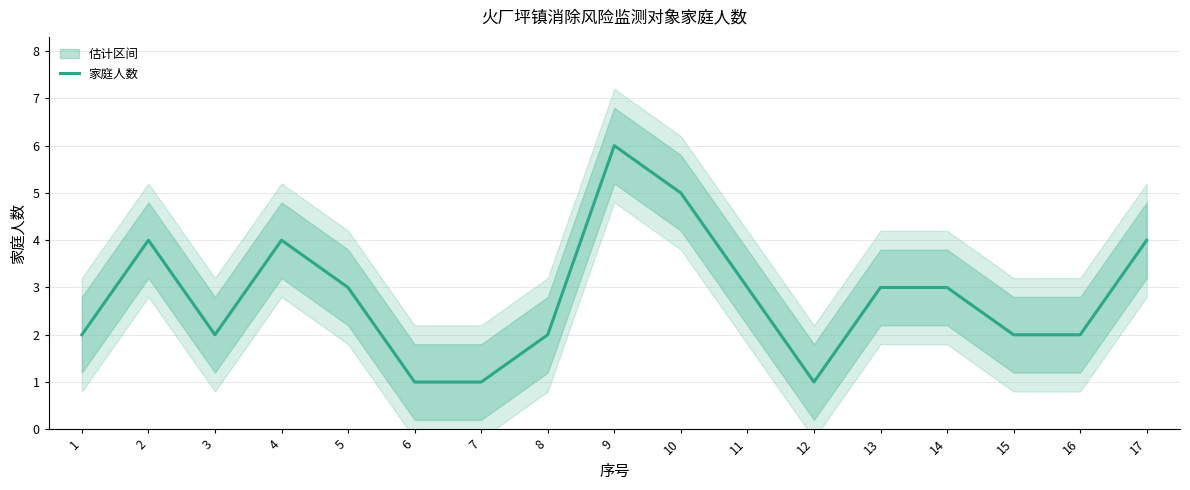

How many interior local valleys (lower than both neighbors) does the data have?

2